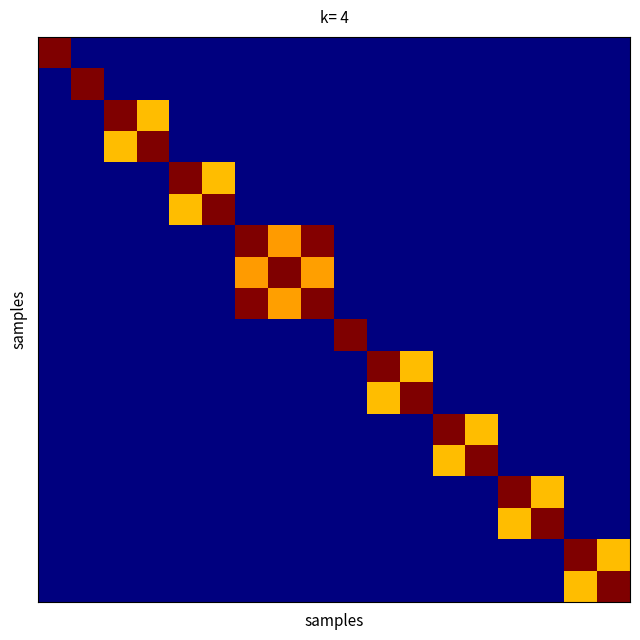

At how many categories does at least one series exceed 0?

18